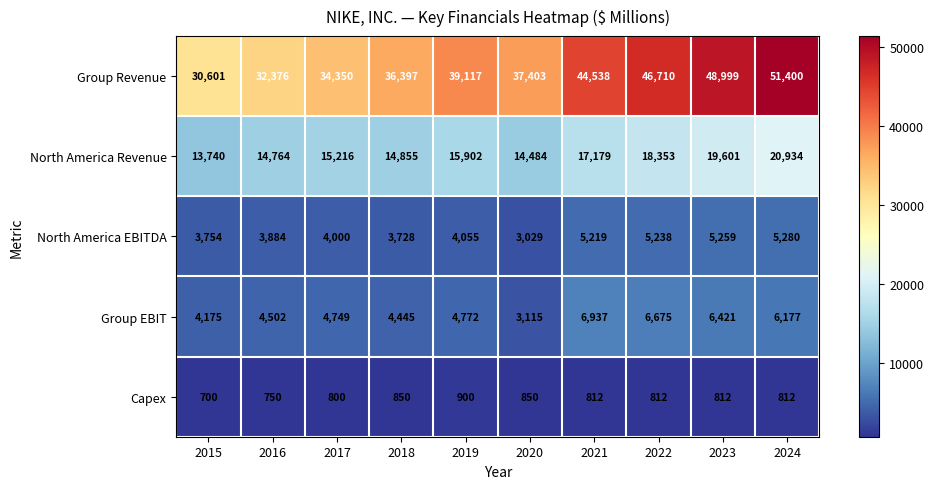

Which series has the largest range (max minus min)?

Group Revenue